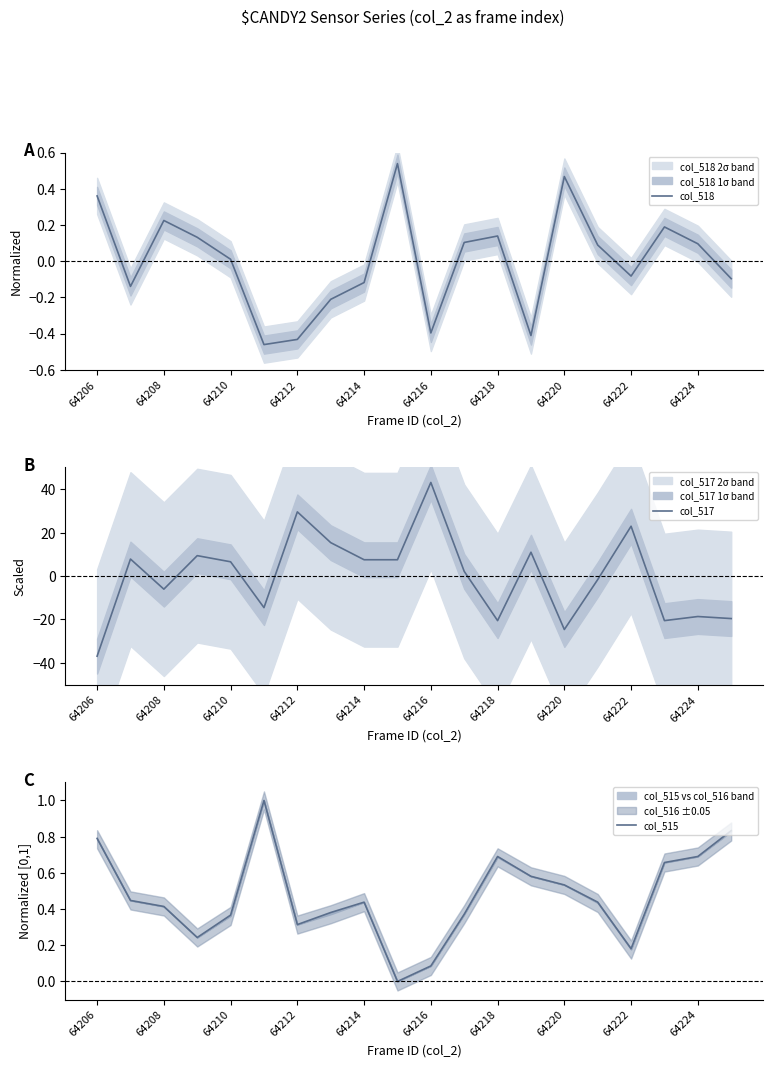

How many data points does each series have?

20